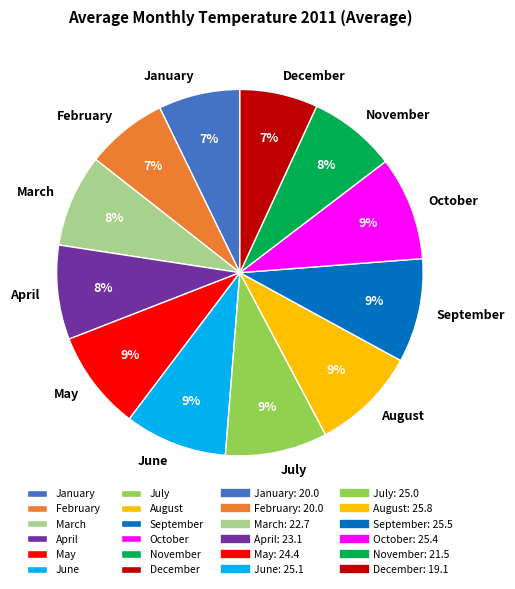

To the nearest percent, what portion does August represent?

9%